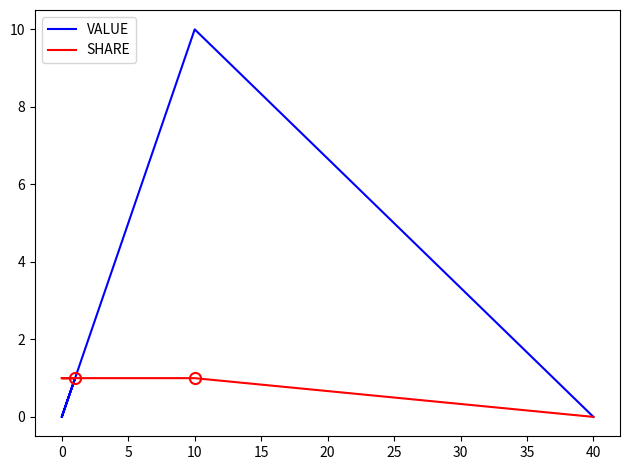

What is the approximate value of SHARE at 15?

1